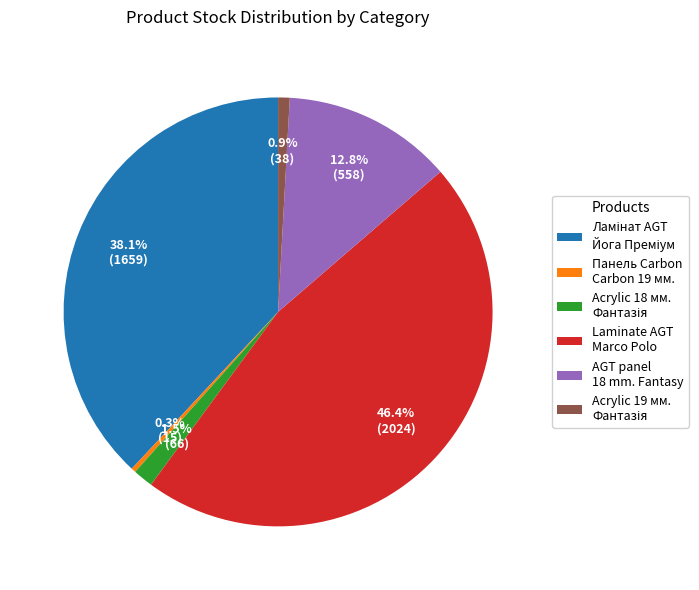

To the nearest percent, what is the average slice percentage?

17%